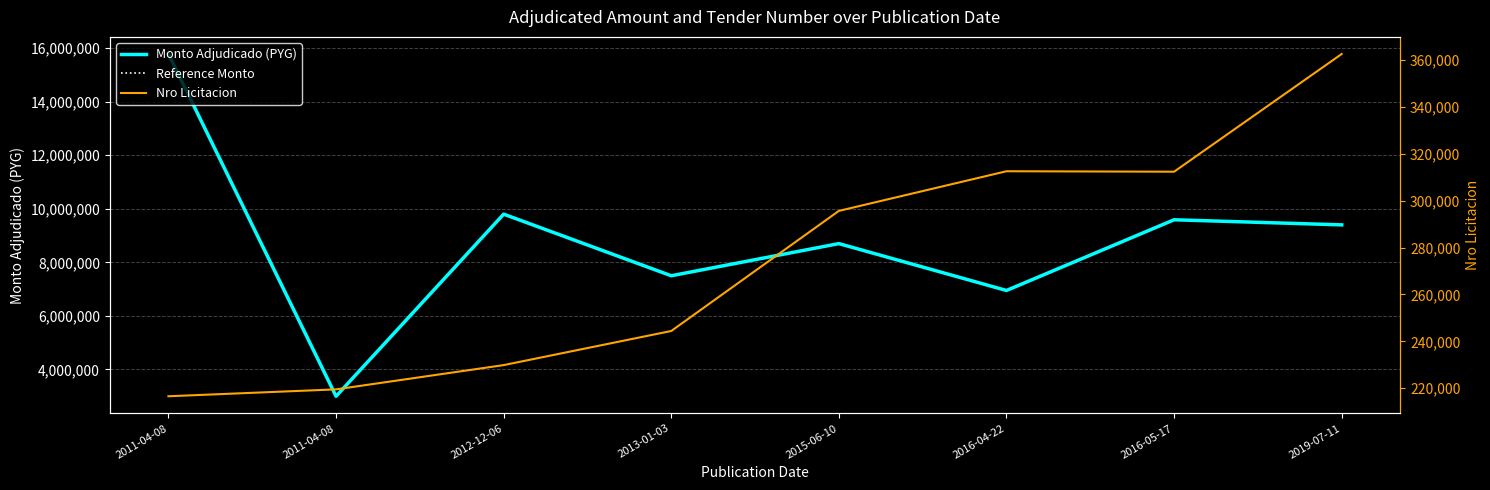

The value of Monto Adjudicado (PYG) at 2012-12-06 is 9800000. True or false?

True